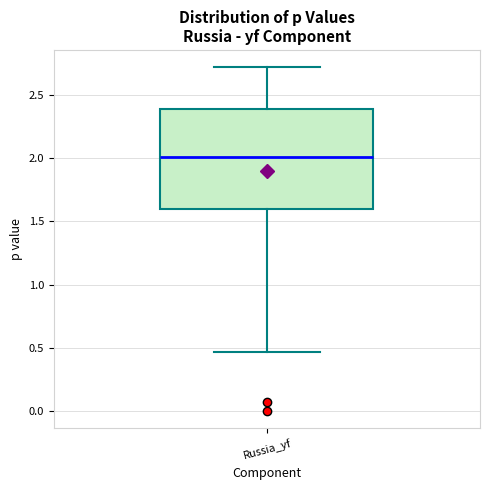

Where does the lower whisker of the box for Russia_yf end on the y-axis? The values are not printed on the chart, so give them approximately, as read against the axis.

0.45